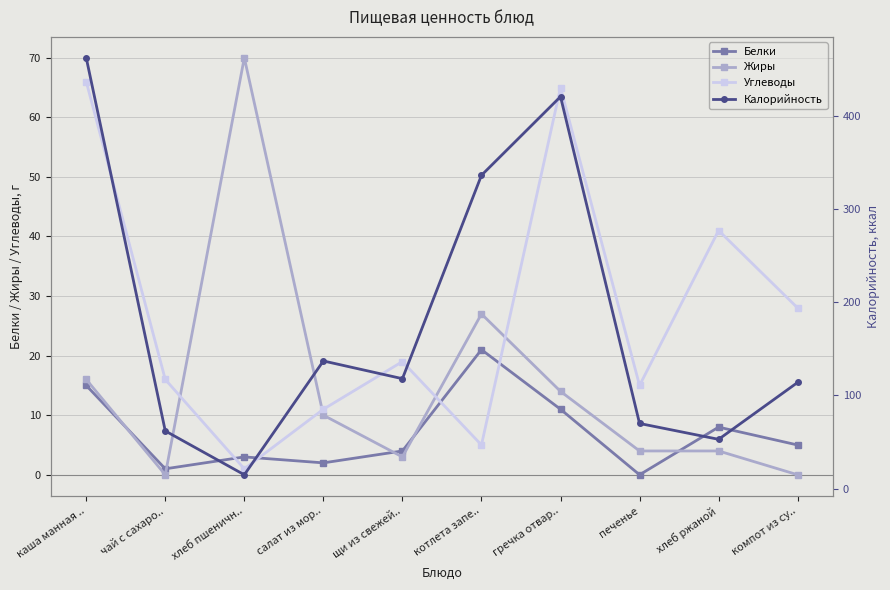

Which category has the highest value across all series?

каша манная ..